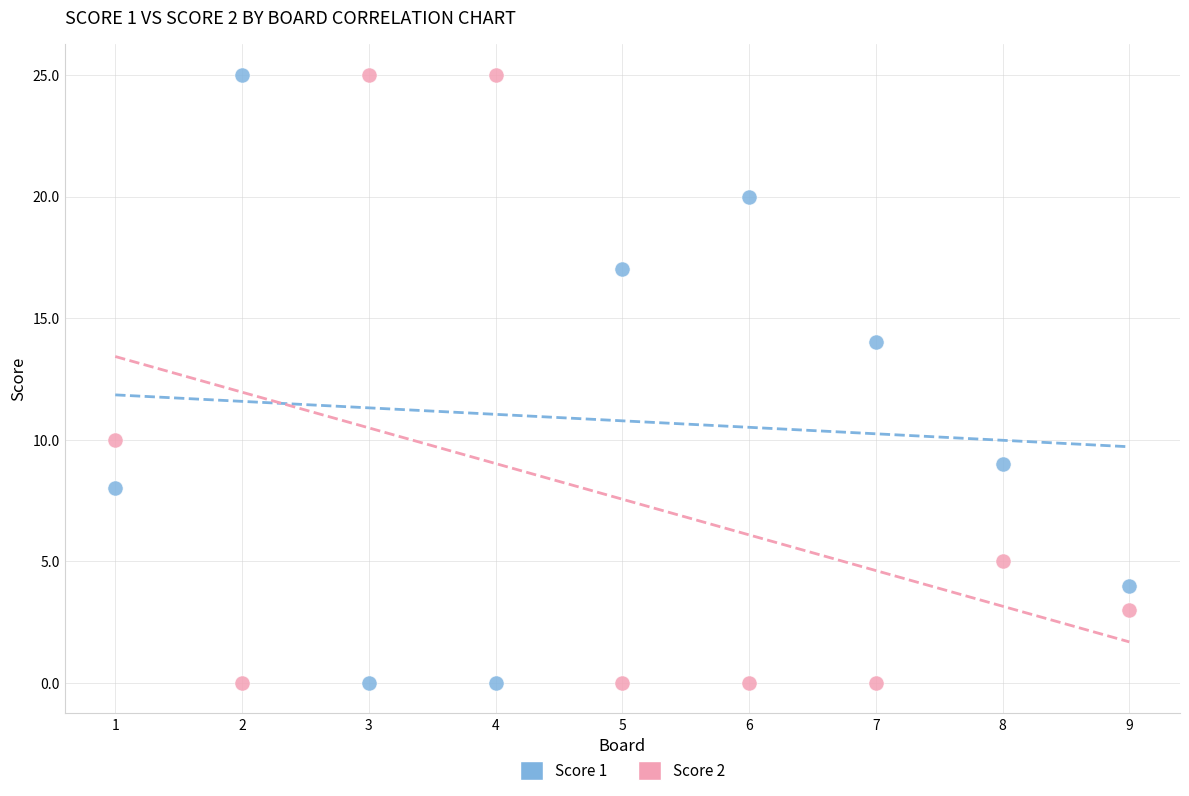

What are all the series names shown in the legend?

Score 1, Score 2